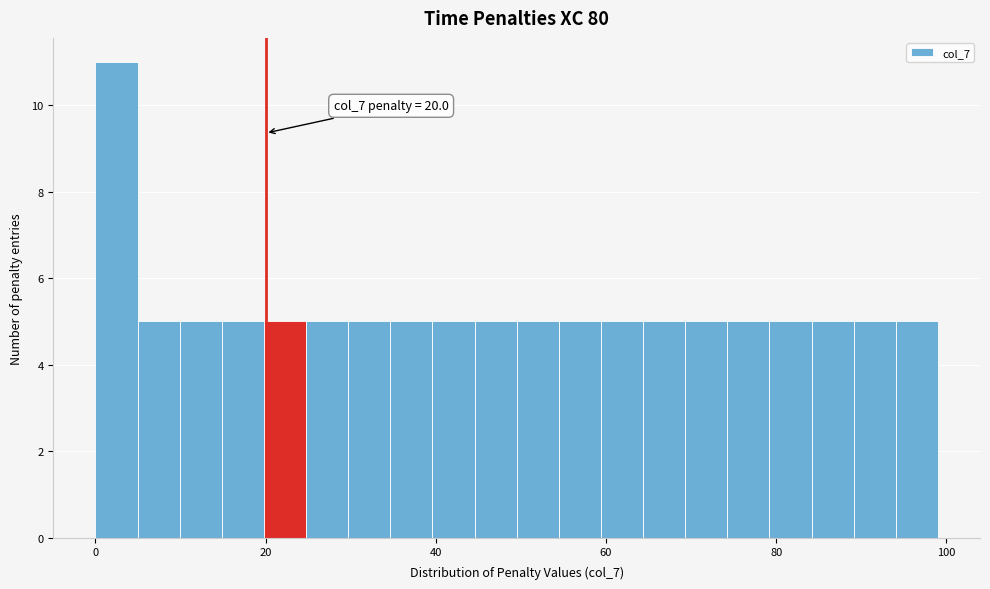

Around what value on the x-axis is the tallest bar? Give the approximate position of its centre, as read against the axis.

2